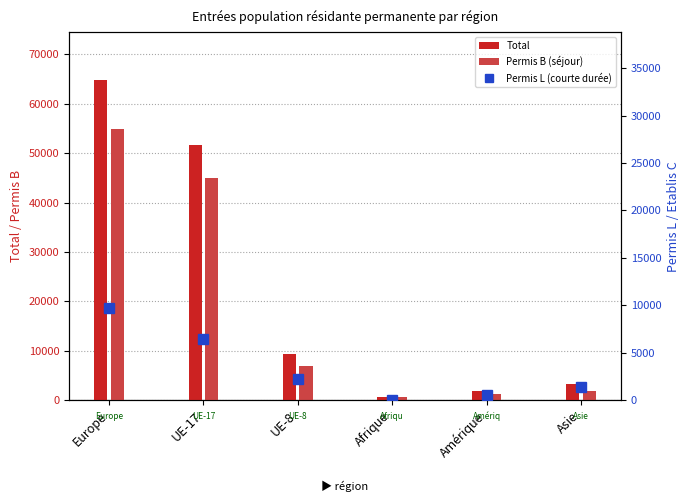

Which category has the highest value in the Permis L (courte durée) series?

Europe